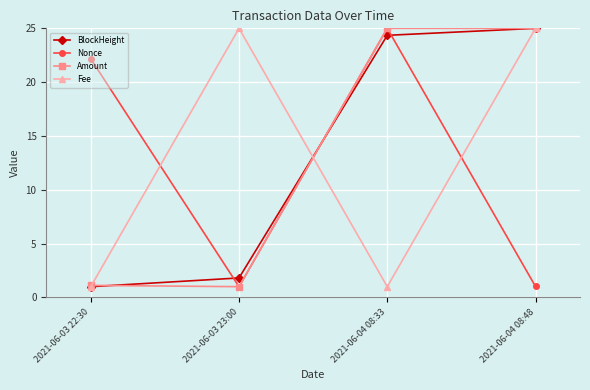

How many data points in Amount are less than 24?

2